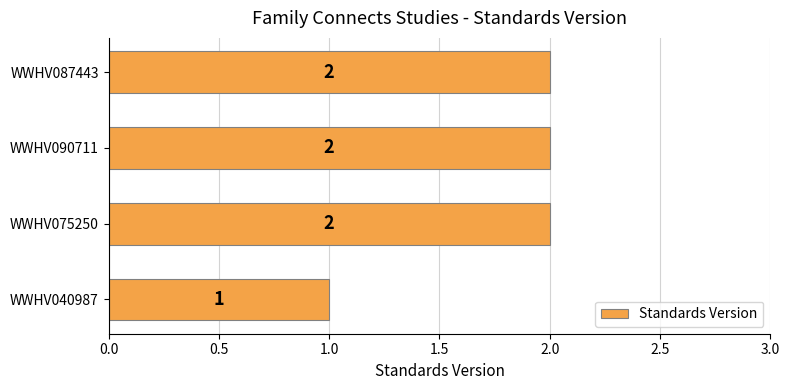

How many bars are there in total?

4